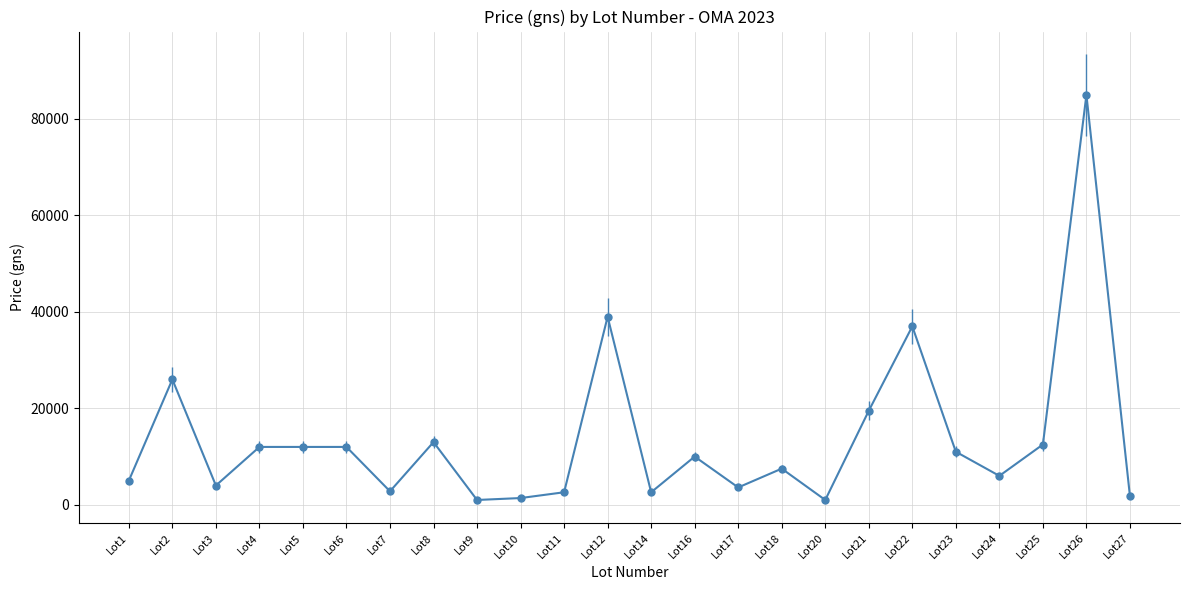

What is the ratio of the value at Lot21 to the value at Lot22?

0.5